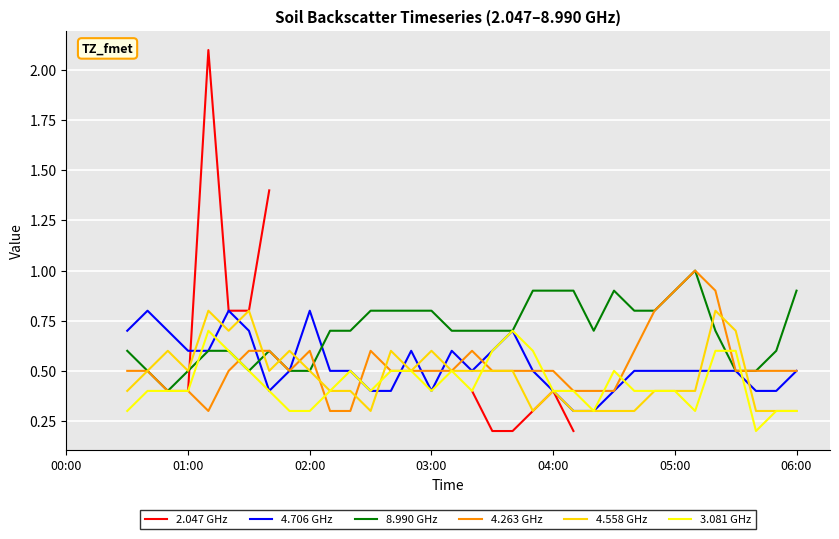

What is the sum of the 4.263 GHz values at 28 and 33?

1.1